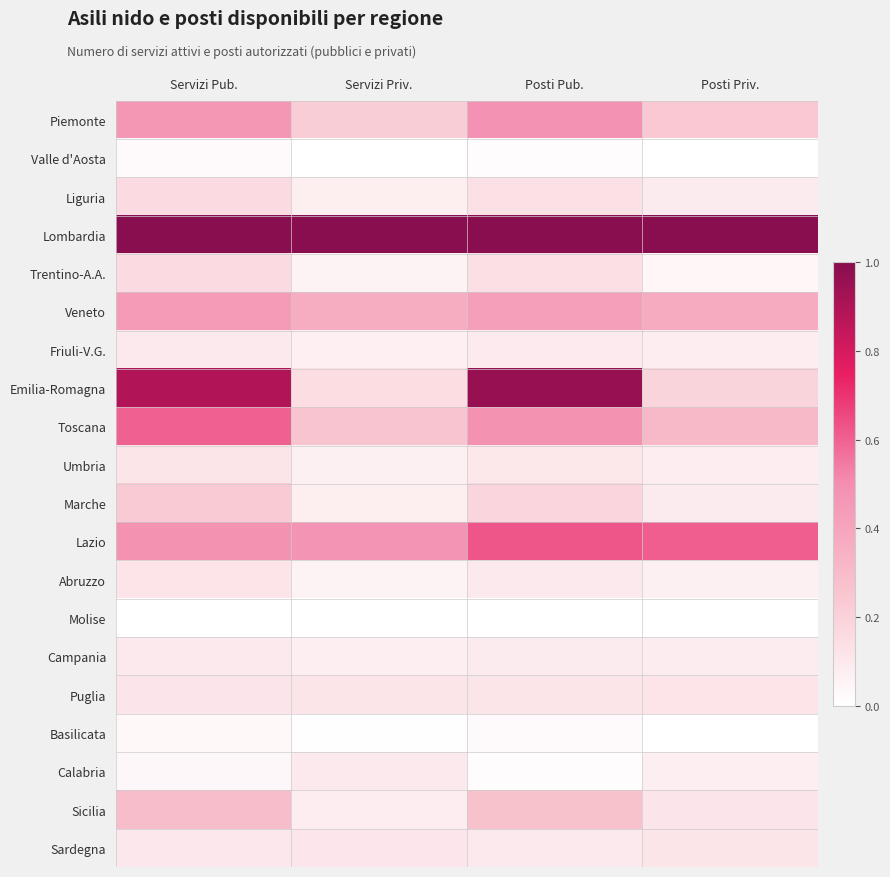

What is the maximum value shown in the chart?

1.0